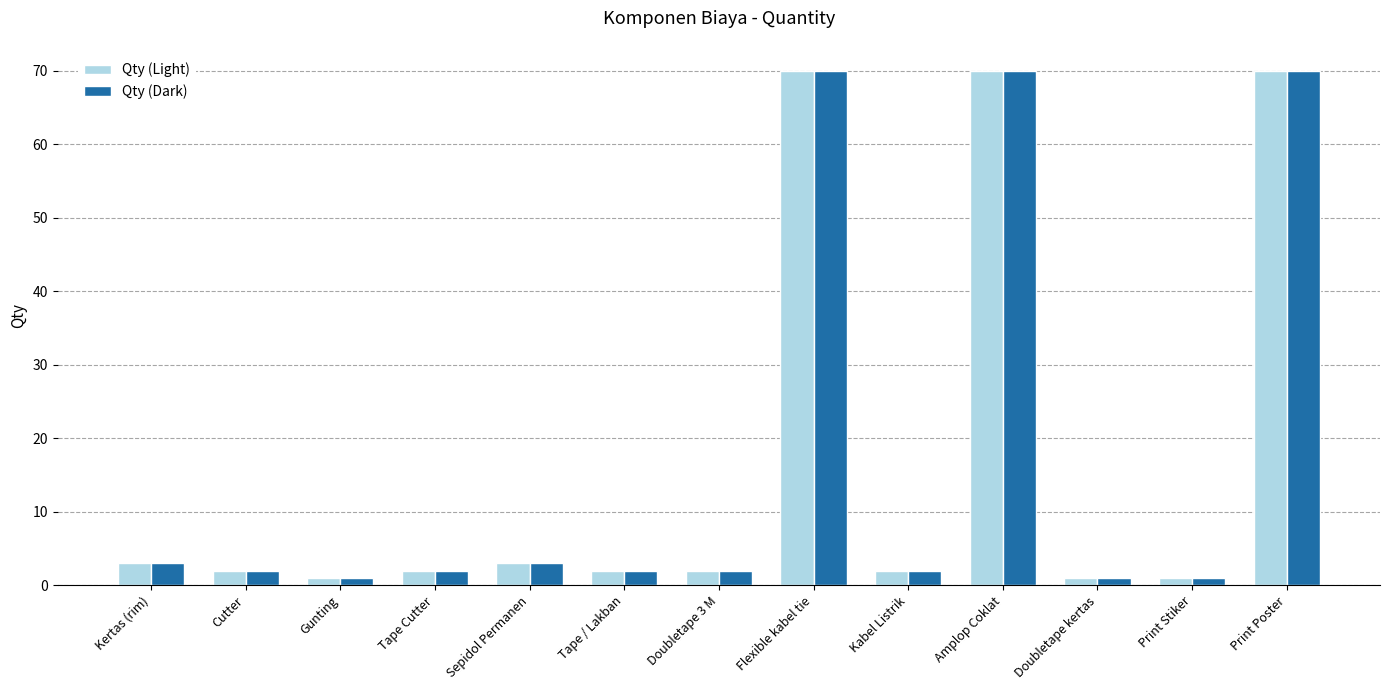

How many bars are there in total?

26